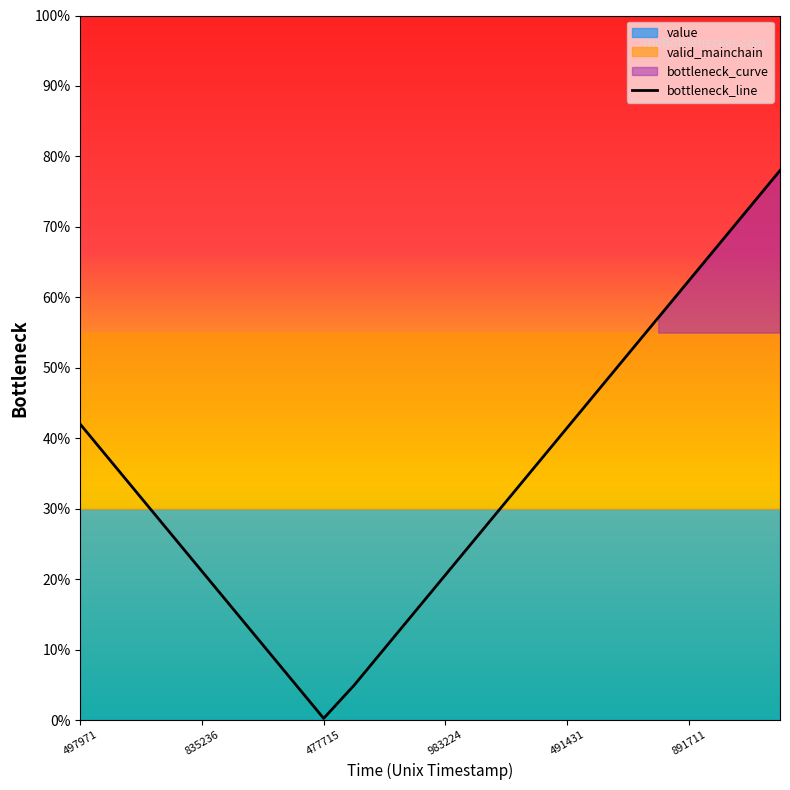

What is the difference between the maximum and minimum values?

77.7